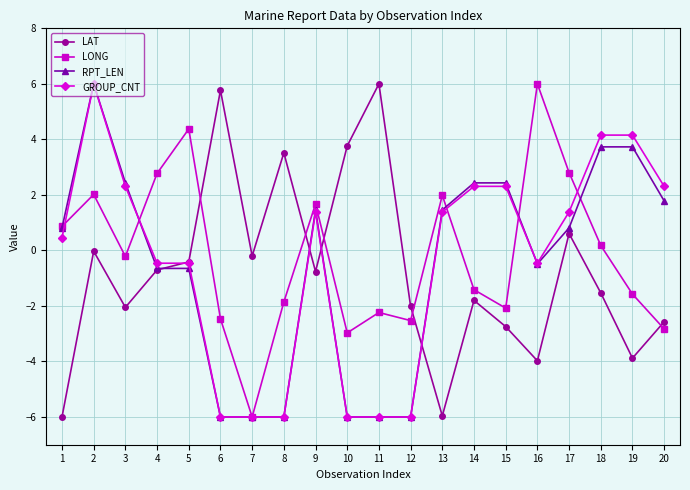

True or false: LONG has a value of 0.9 at 4.

False